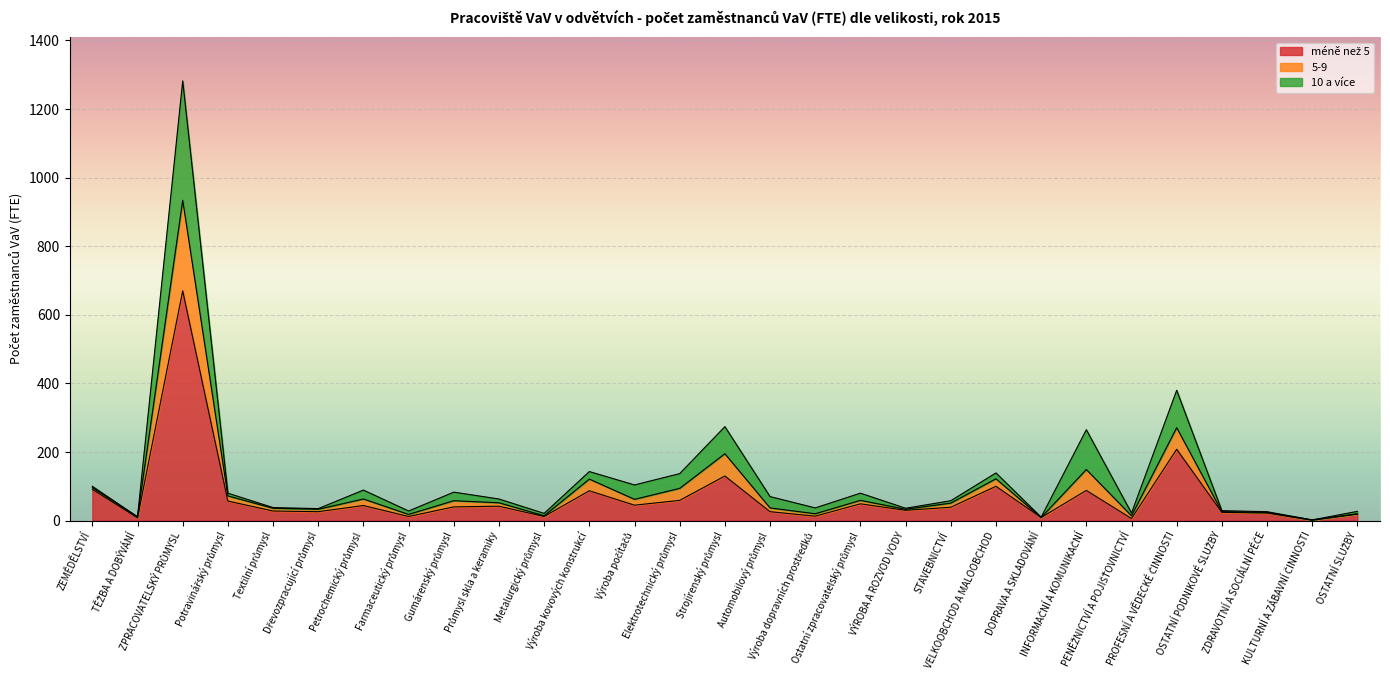

At which category does 5-9,9 reach its first local valley?

TĚŽBA A DOBÝVÁNÍ